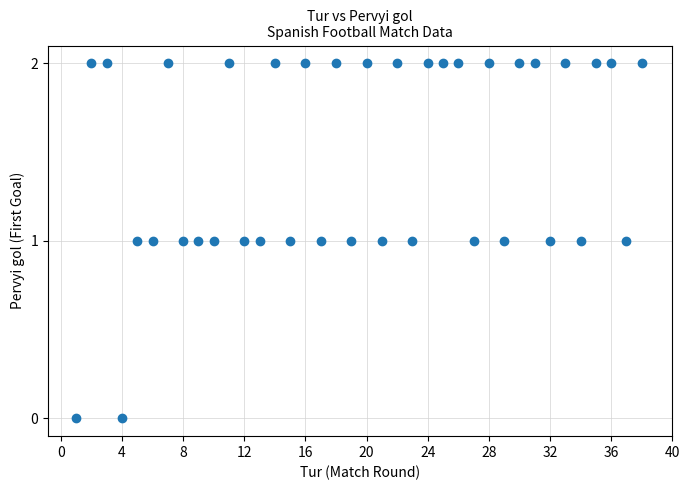

How many data points are displayed?

38